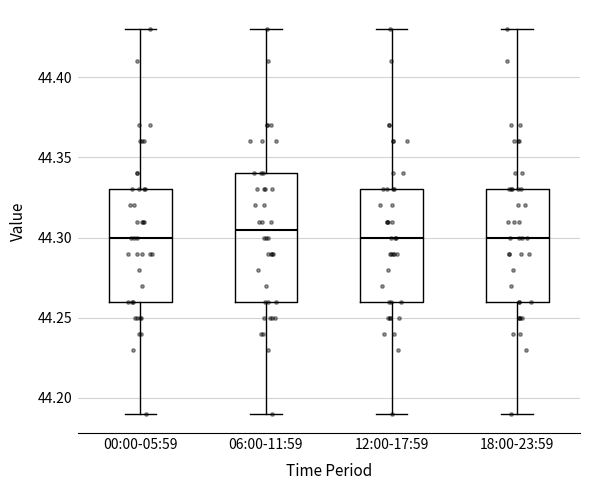

Where is the upper edge of the box for 06:00-11:59 on the y-axis? The values are not printed on the chart, so give them approximately, as read against the axis.

44.340